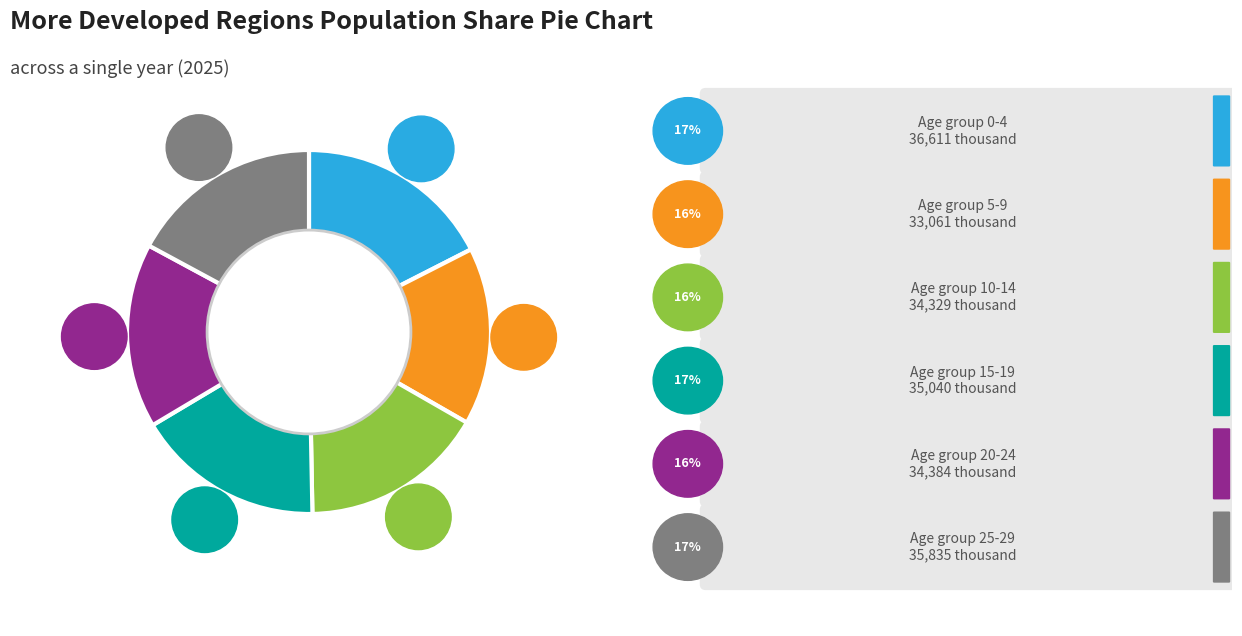

How many segments does this pie chart have?

6